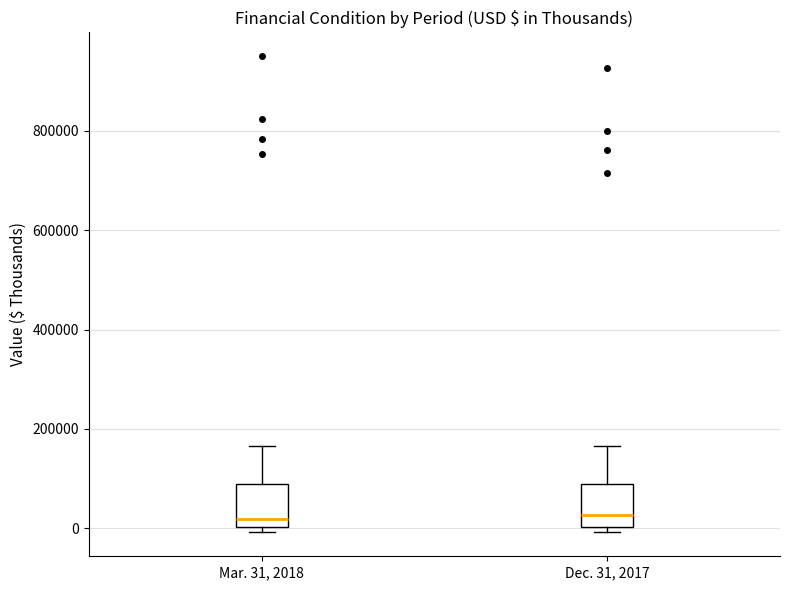

Reading left to right, transcribe this box plot: for each box, give where its median line is, the range the box spans, and where its two whiskers end, as read against the y-axis. The values are not printed on the chart, so give them approximately, as read against the axis.

Mar. 31, 2018: median 20000, box 0 to 100000, whiskers 0 (just below the box's lower edge) to 160000
Dec. 31, 2017: median 20000, box 0 to 80000, whiskers 0 (just below the box's lower edge) to 160000